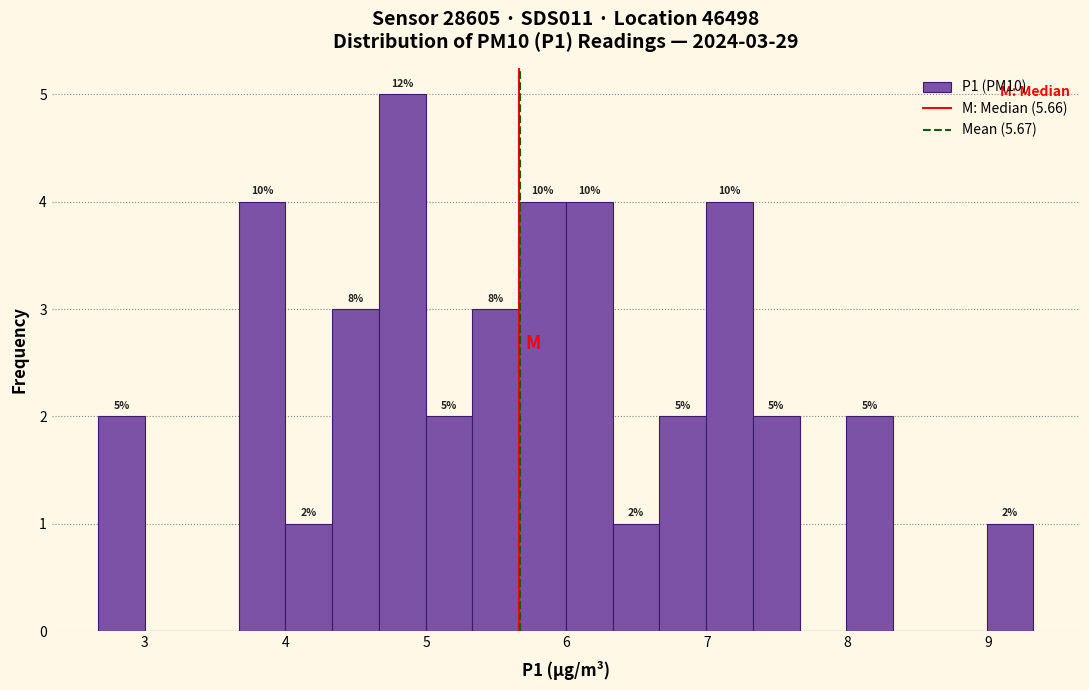

Around what value on the x-axis is the tallest bar? Give the approximate position of its centre, as read against the axis.

4.8